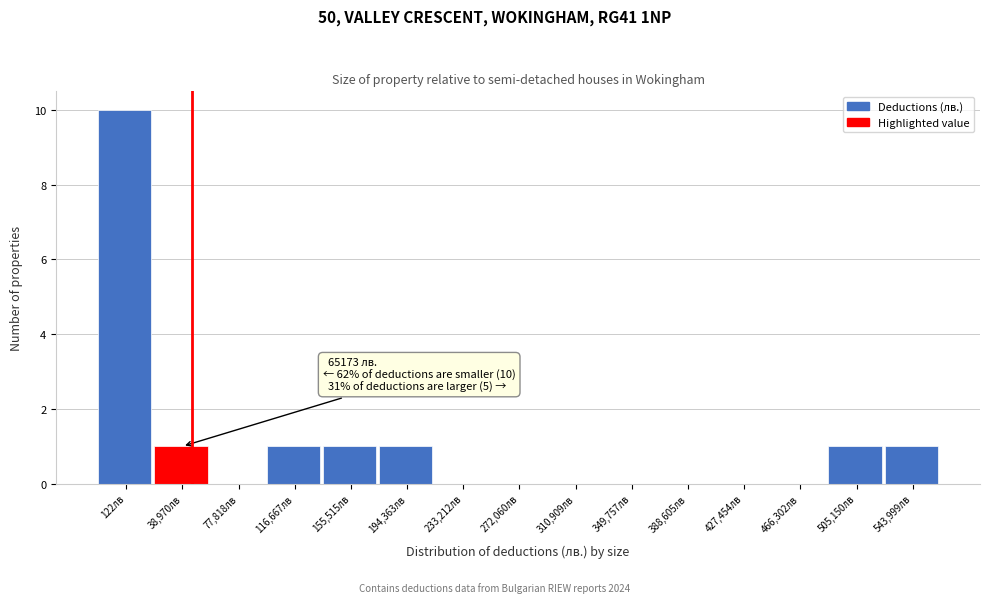

Reading left to right, list all the values displayed in this chart.

122лв=10	38,970лв=1	77,818лв=0	116,667лв=1	155,515лв=1	194,363лв=1	233,212лв=0	272,060лв=0	310,909лв=0	349,757лв=0	388,605лв=0	427,454лв=0	466,302лв=0	505,150лв=1	543,999лв=1